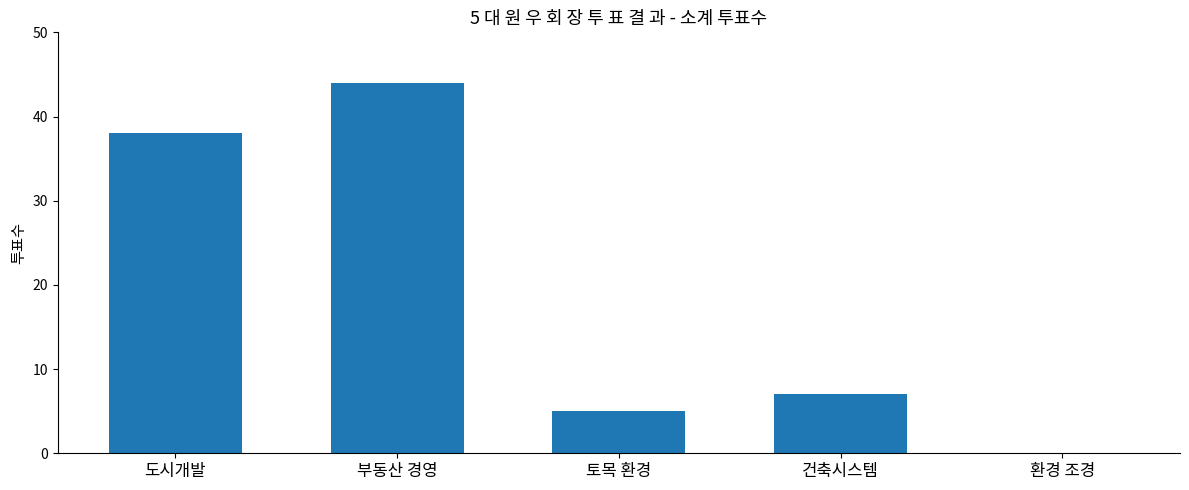

What is the change in value from 토목 환경 to 환경 조경?

-5